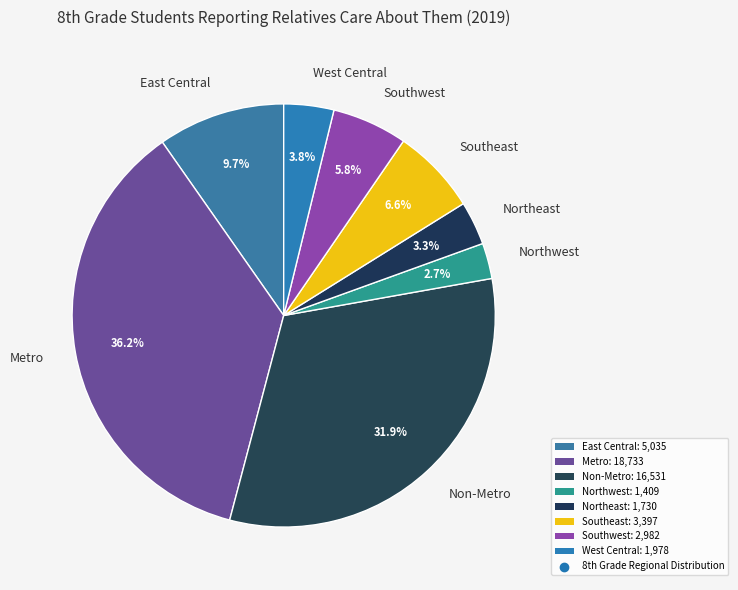

Do Northwest and East Central together represent more than half of the pie?

No